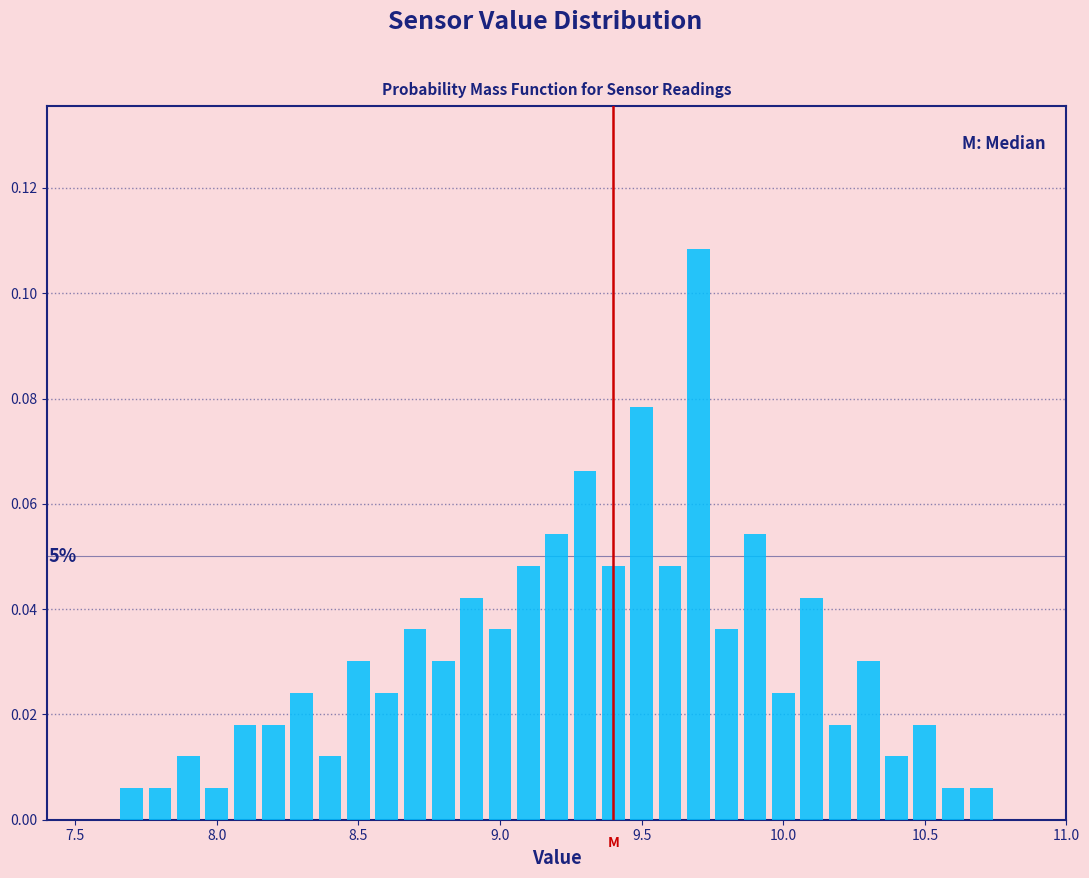

Around what value on the x-axis is the tallest bar? Give the approximate position of its centre, as read against the axis.

9.70